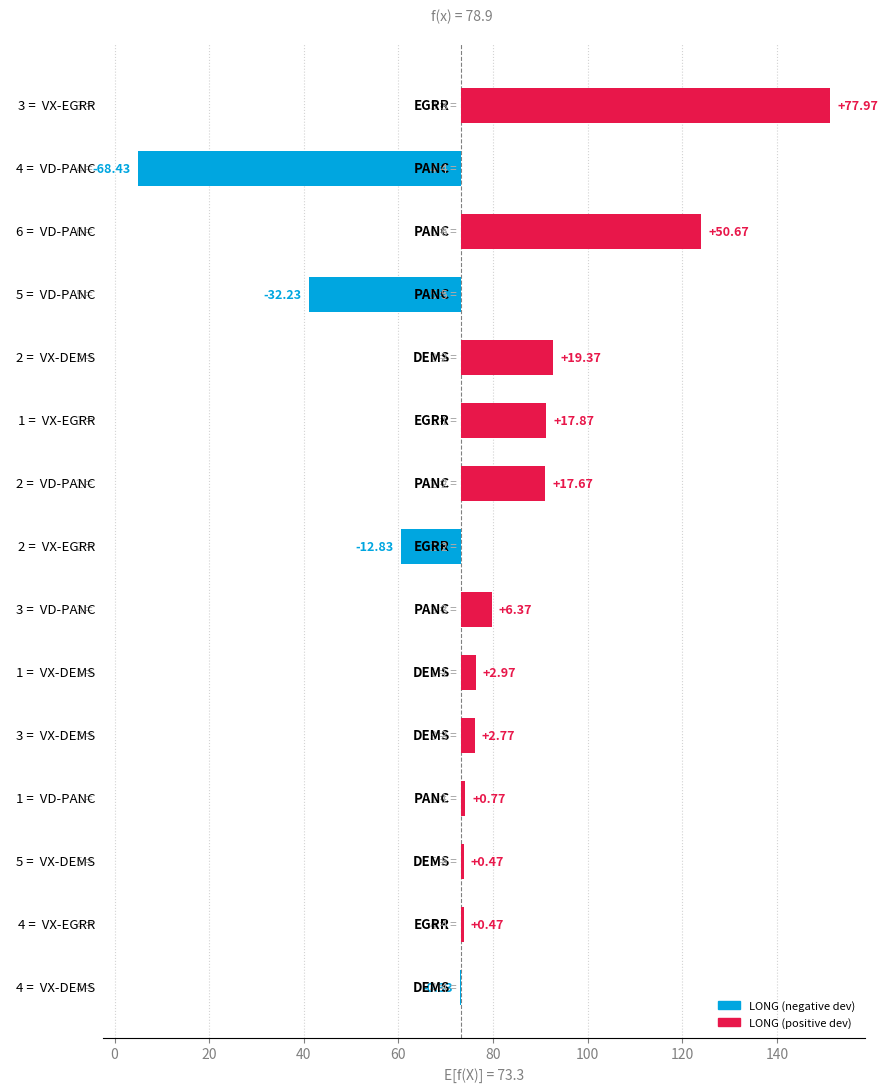

What is the ratio of the value at 100 to the value at 80?

1.0